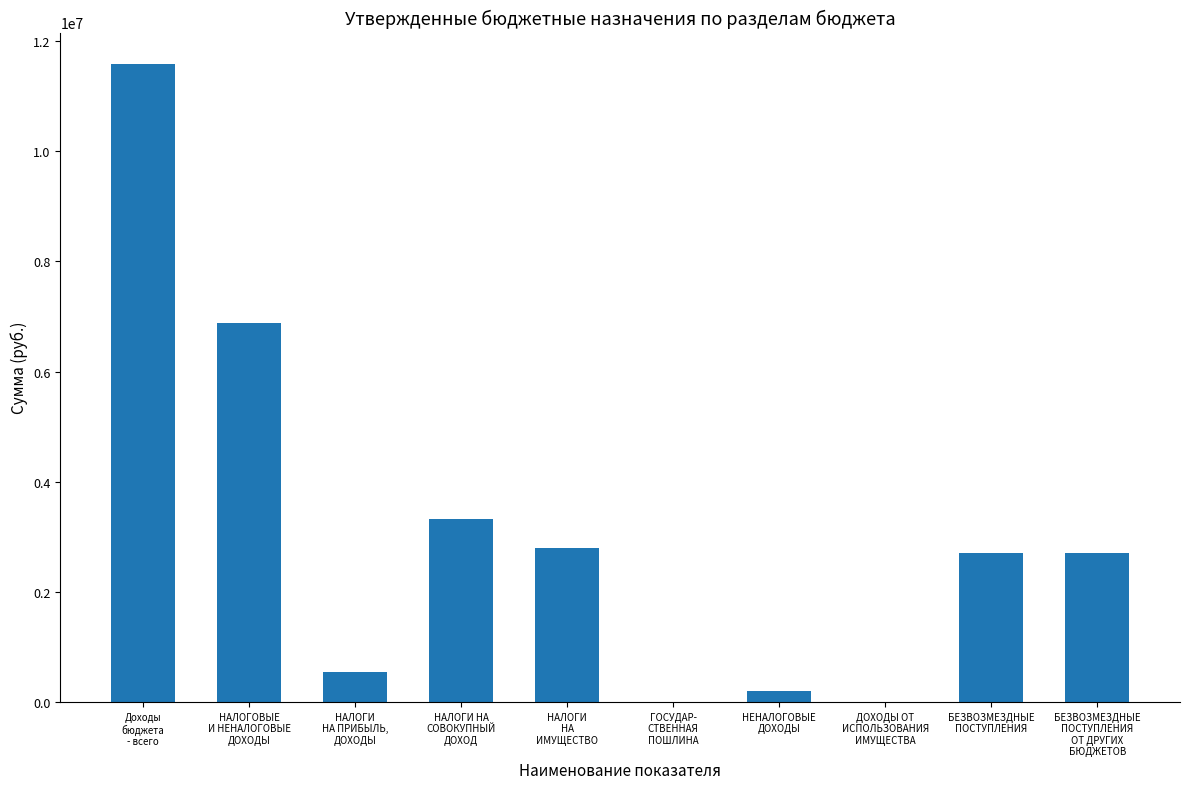

How many data points does each series have?

10